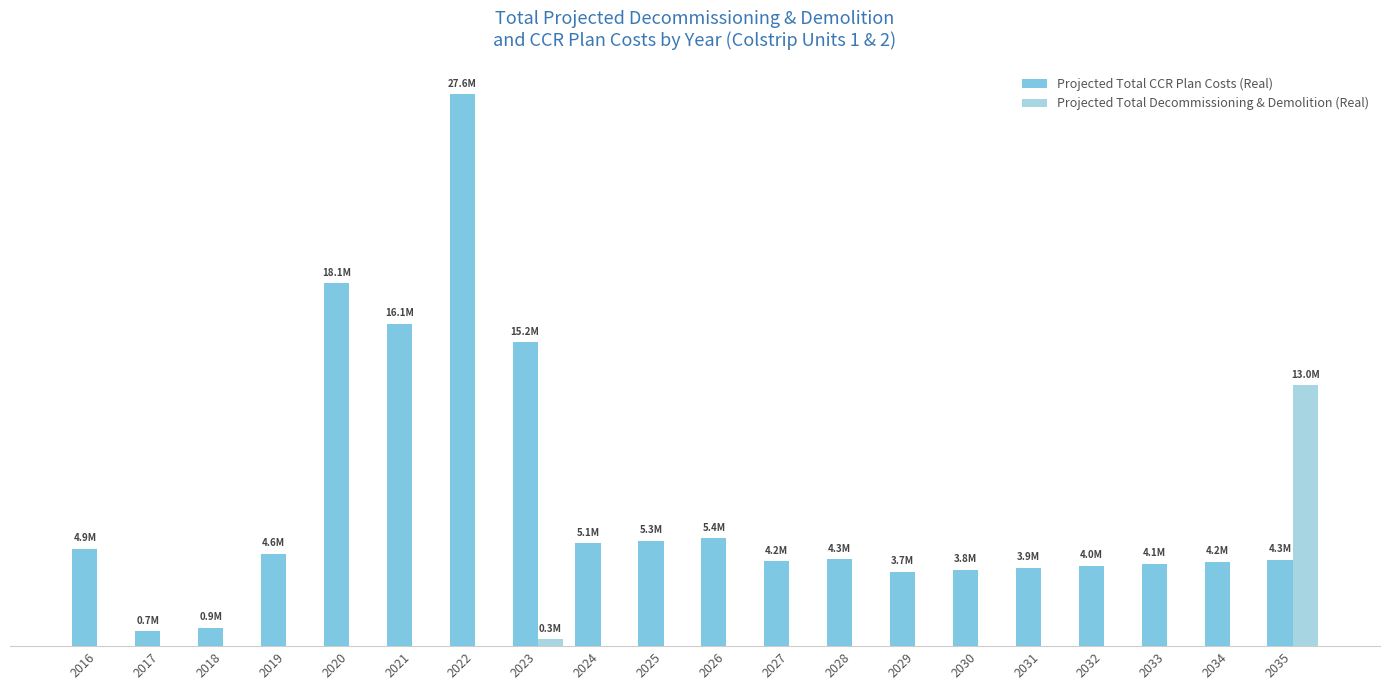

List the series in order of their overall mean, highest first.

Projected Total CCR Plan Costs (Real), Projected Total Decommissioning & Demolition (Real)